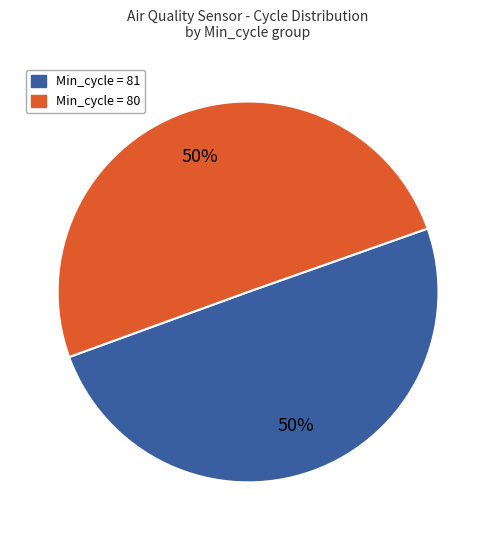

How many segments does this pie chart have?

2